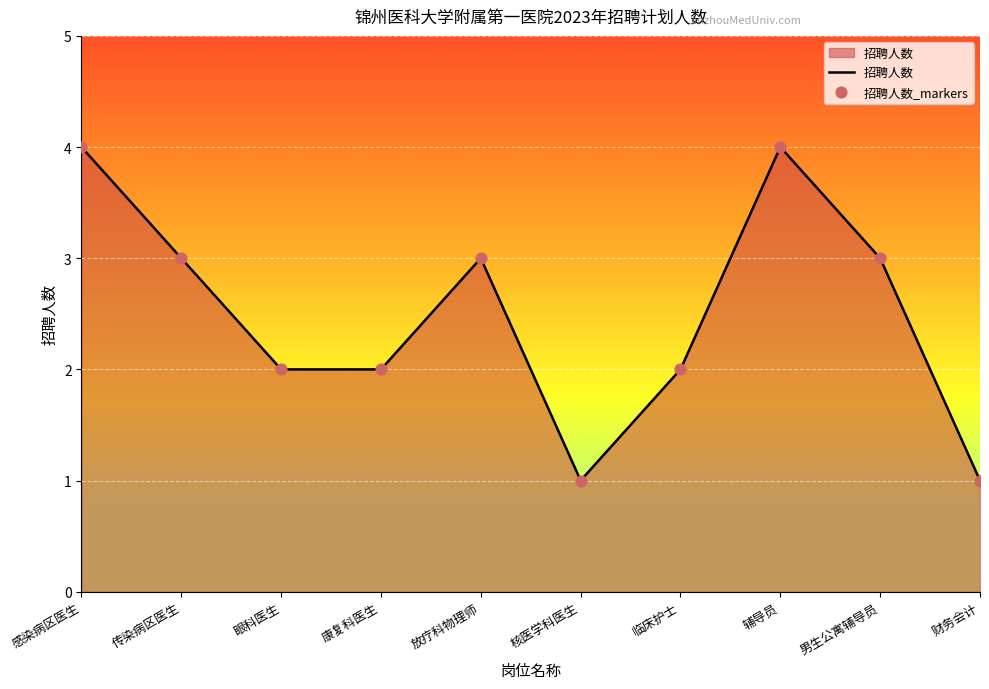

Between 康复科医生 and 传染病区医生, which is larger?

传染病区医生